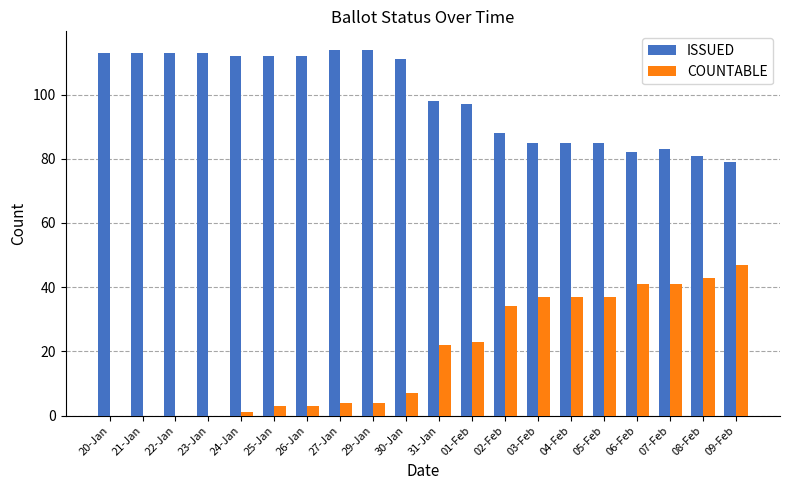

What are all the series names shown in the legend?

ISSUED, COUNTABLE